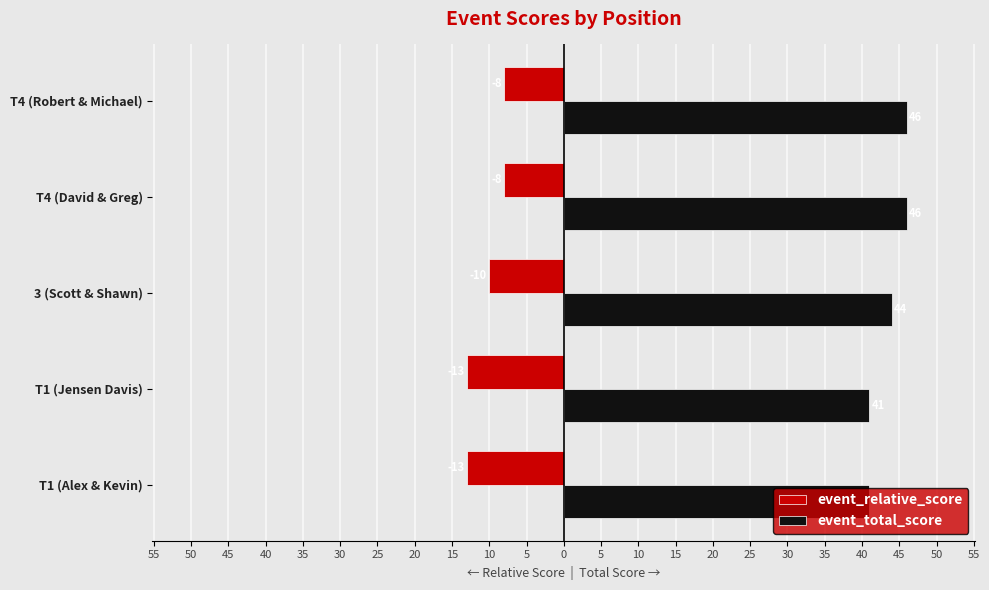

Which series has the largest total across all categories?

event_total_score